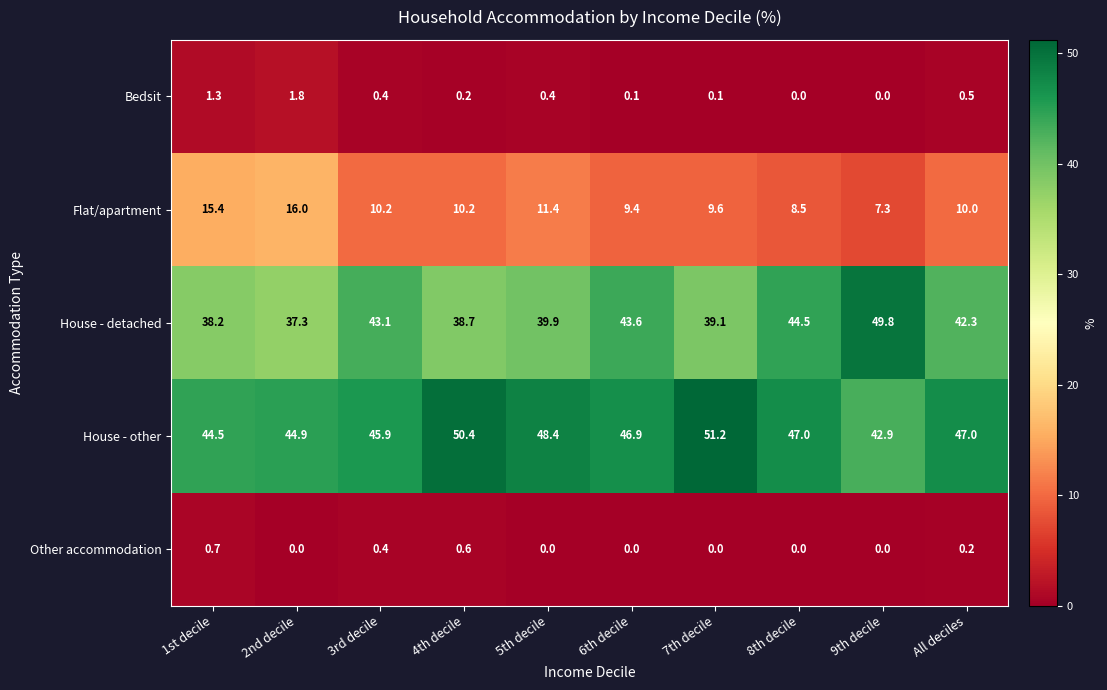

What is the approximate value of Other accommodation at 3rd decile?

0.4